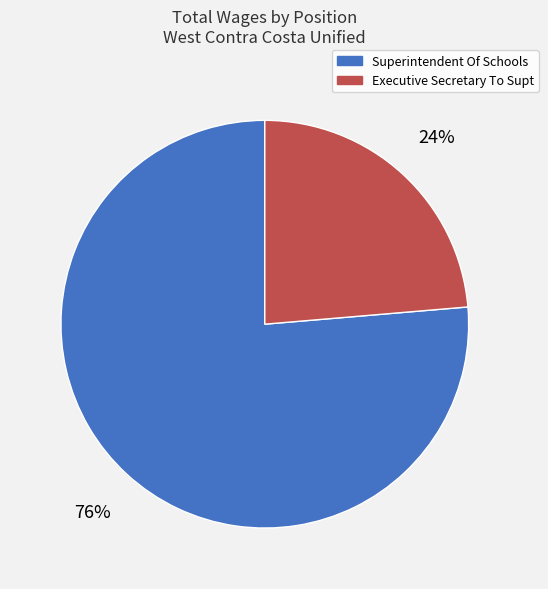

To the nearest percent, what is the combined percentage of Superintendent Of Schools and Executive Secretary To Supt?

100%